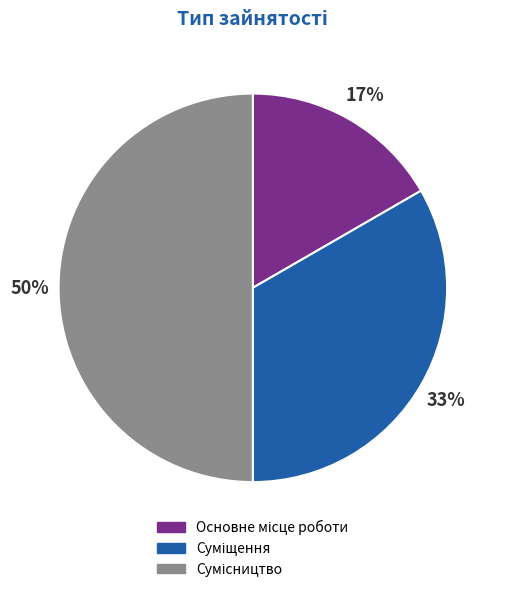

To the nearest percent, what is the difference between the largest and smallest slice percentages?

33%